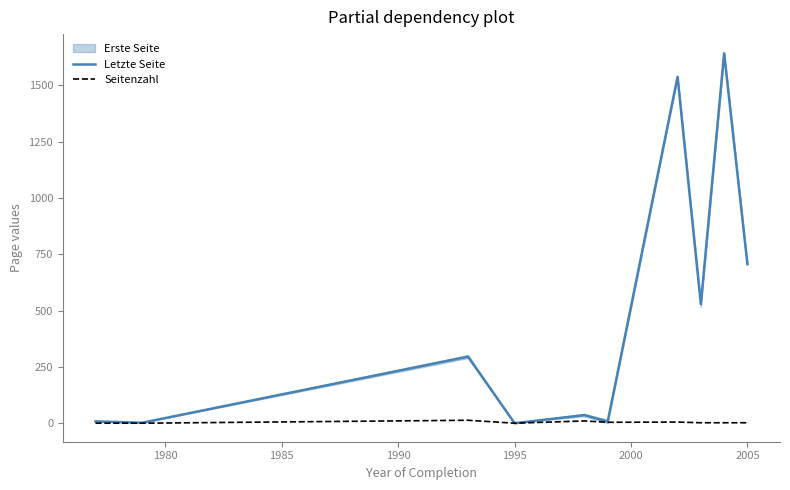

What is the highest value of the Letzte Seite series?

1642.0